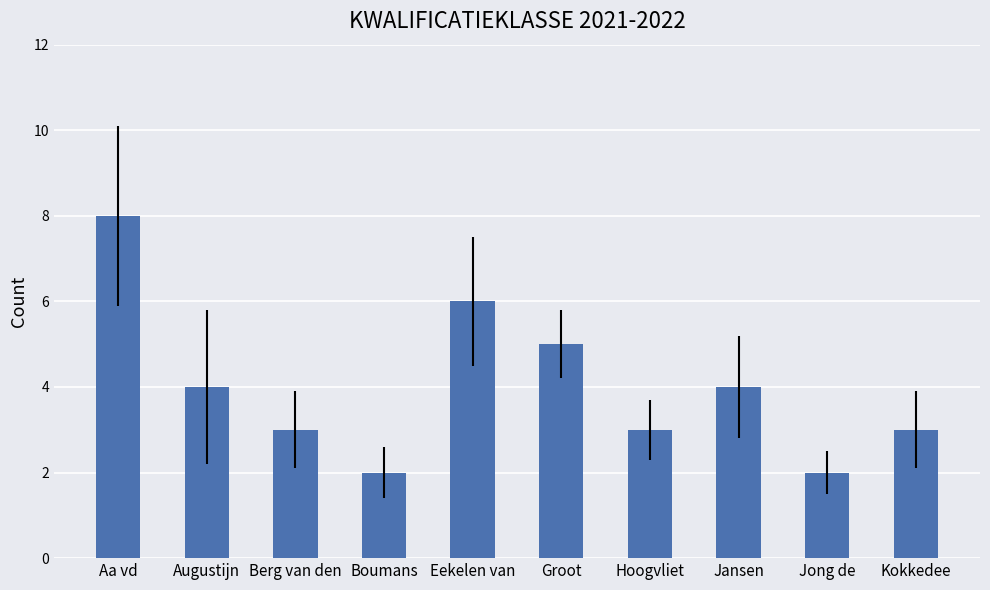

Which category has the highest value across all series?

Aa vd